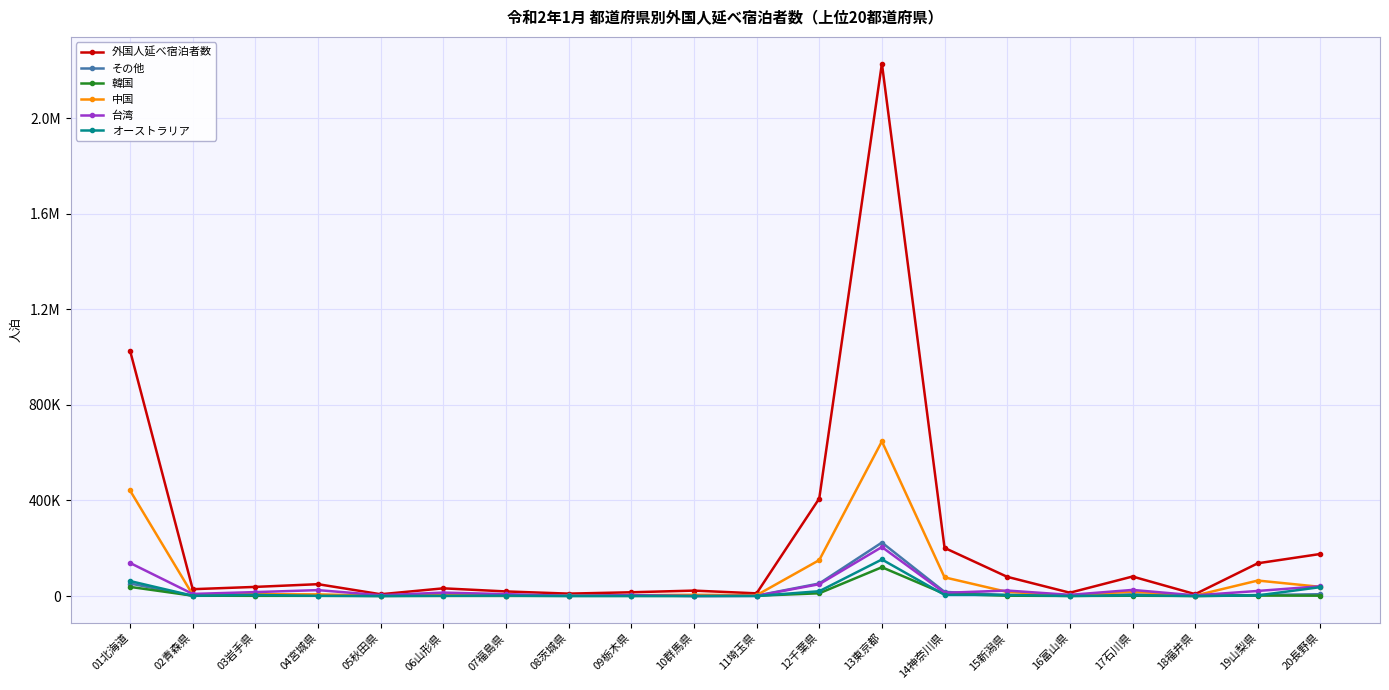

Is it true that その他 equals 2175 at 07福島県?

False